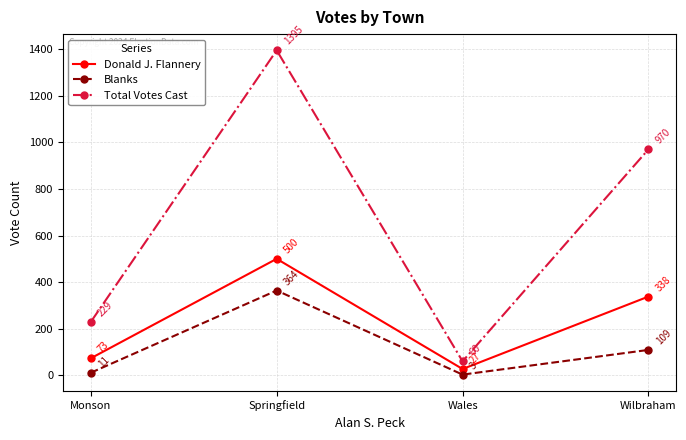

Where is the first local minimum for Donald J. Flannery?

Wales